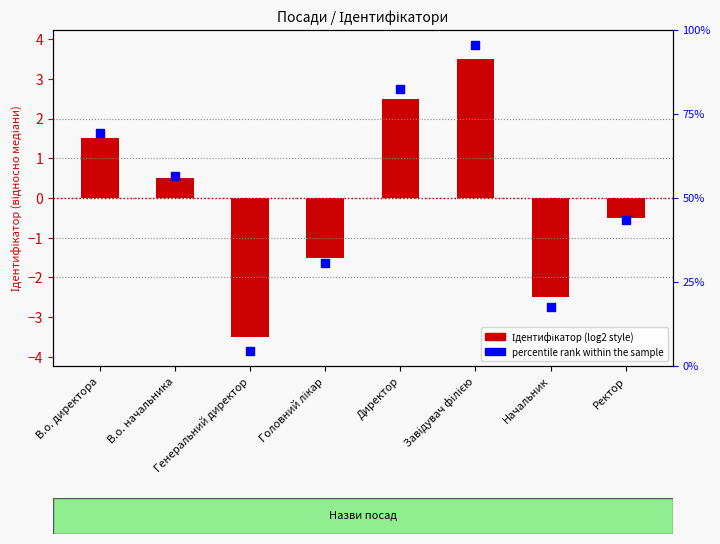

Is the value of Ідентифікатор at Завідувач філією greater than the value of percentile rank within the sample at Завідувач філією?

No